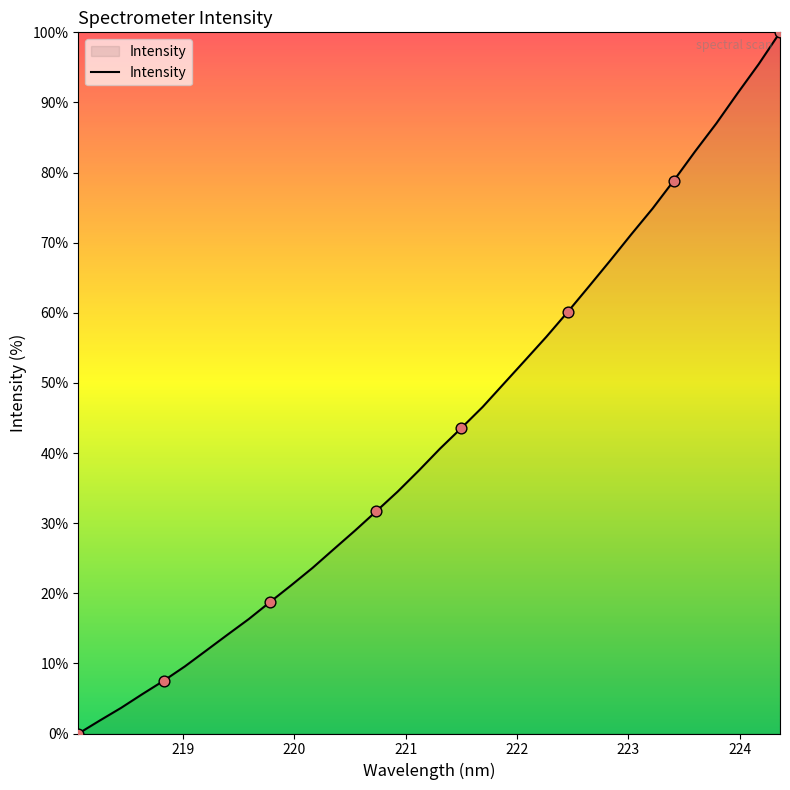

What is the greatest value displayed?

100.0